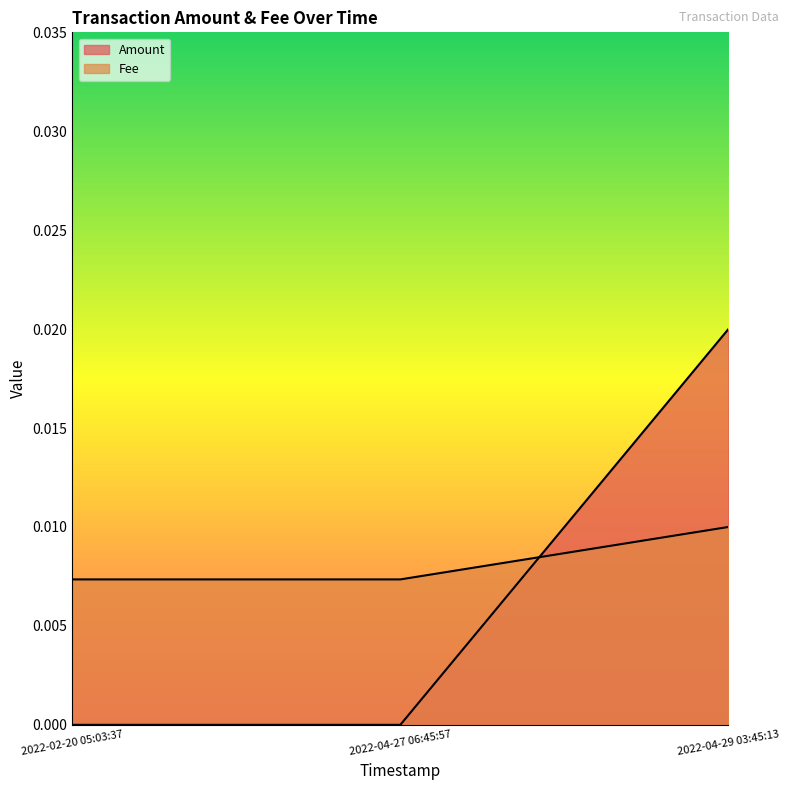

Between 2022-02-20 05:03:37 and 2022-04-27 06:45:57, which series saw the biggest shift?

Amount